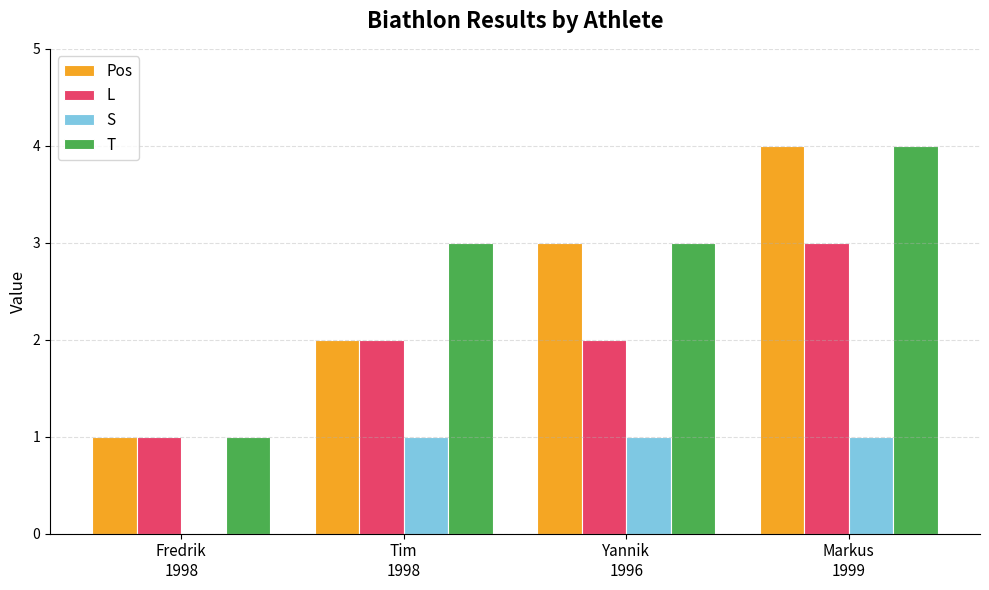

Read the S value at Tim
1998.

1